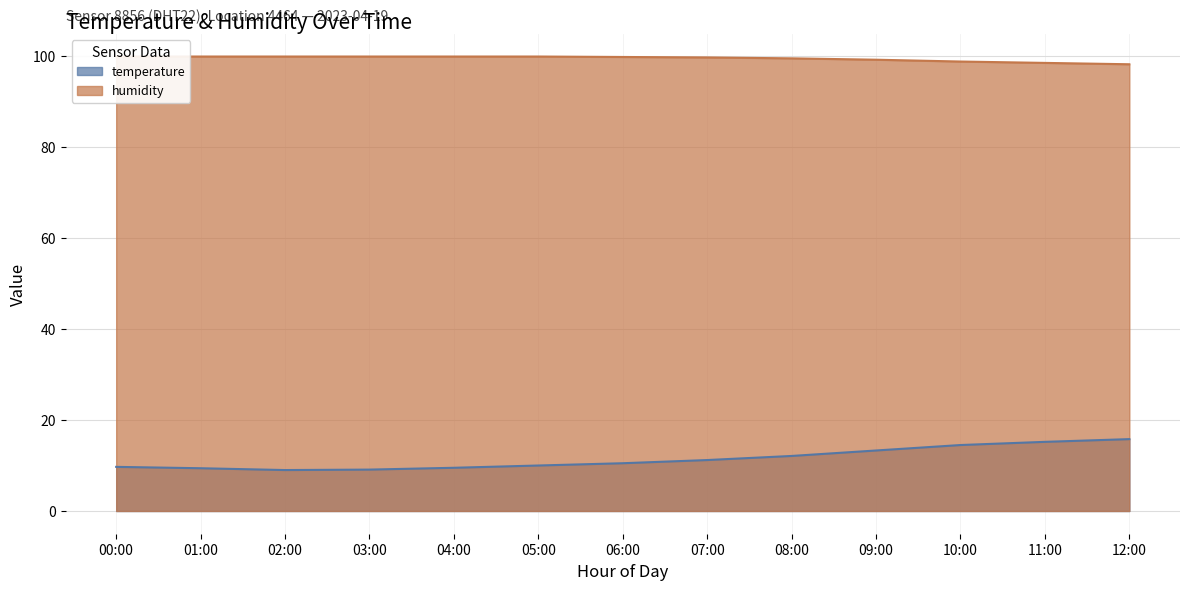

True or false: temperature has a value of 11.2 at 07:00.

True